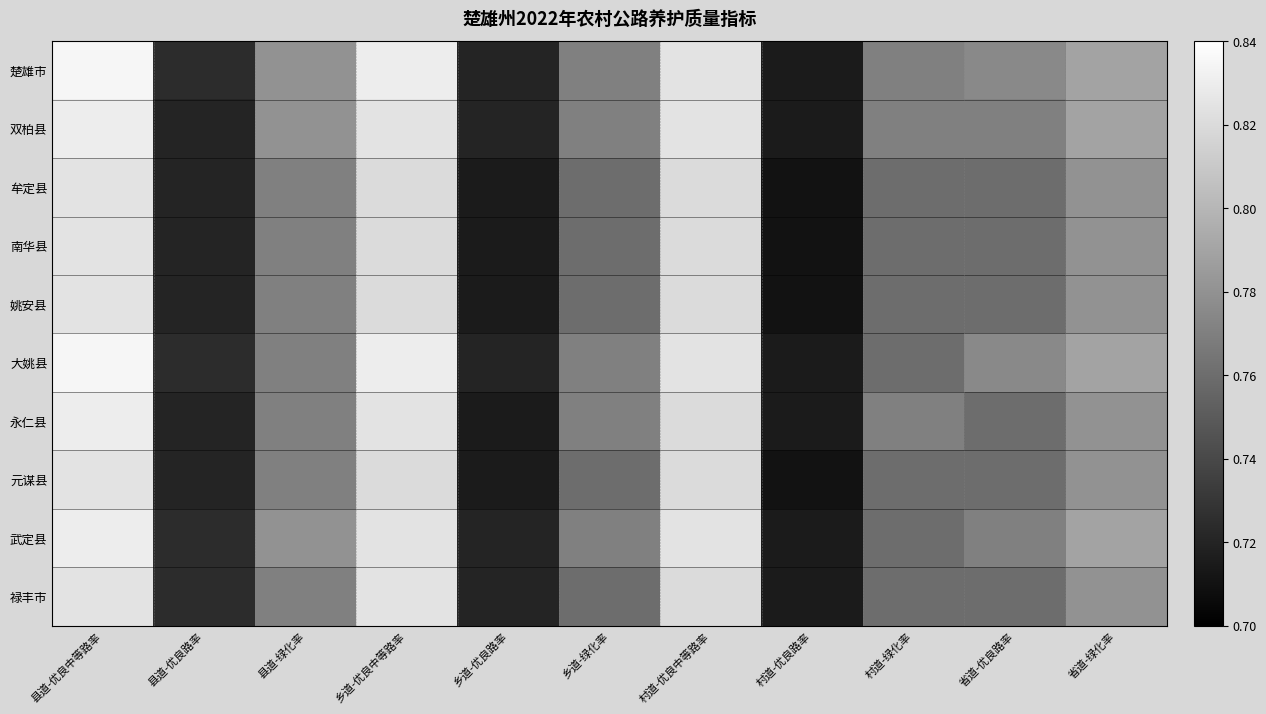

At how many categories does at least one series exceed 0?

11